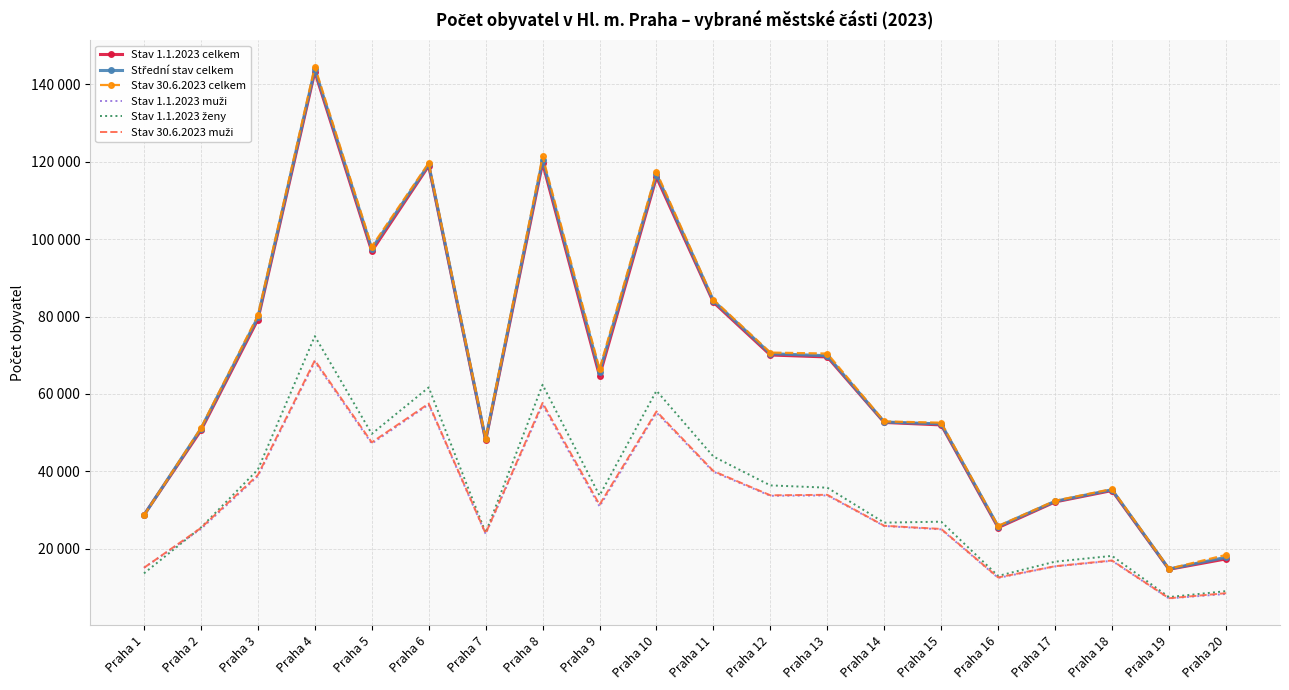

How many interior local valleys does the Střední stav celkem series have?

5